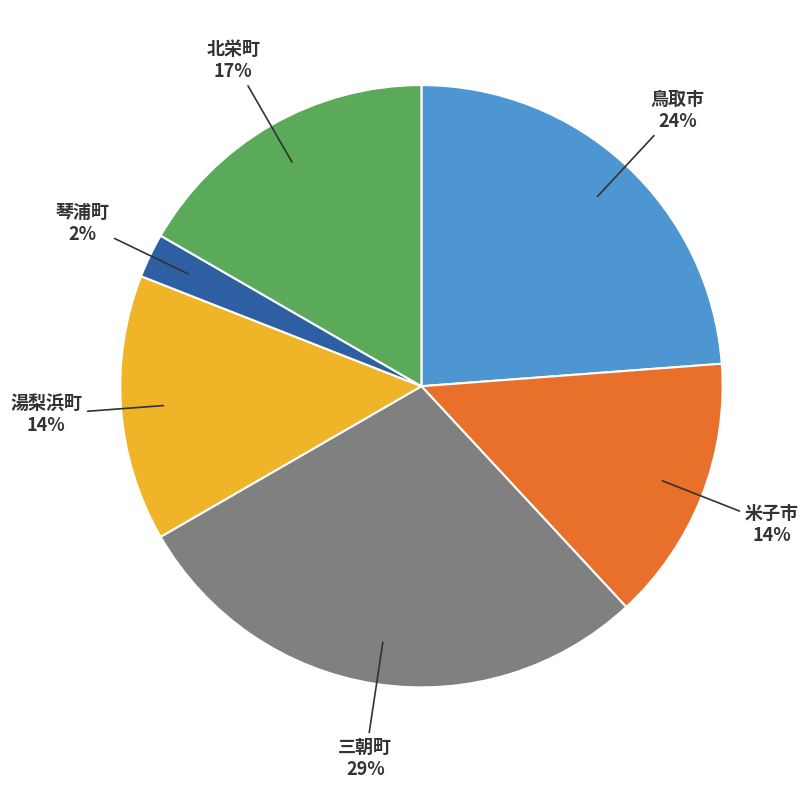

To the nearest percent, what is the average slice percentage?

17%